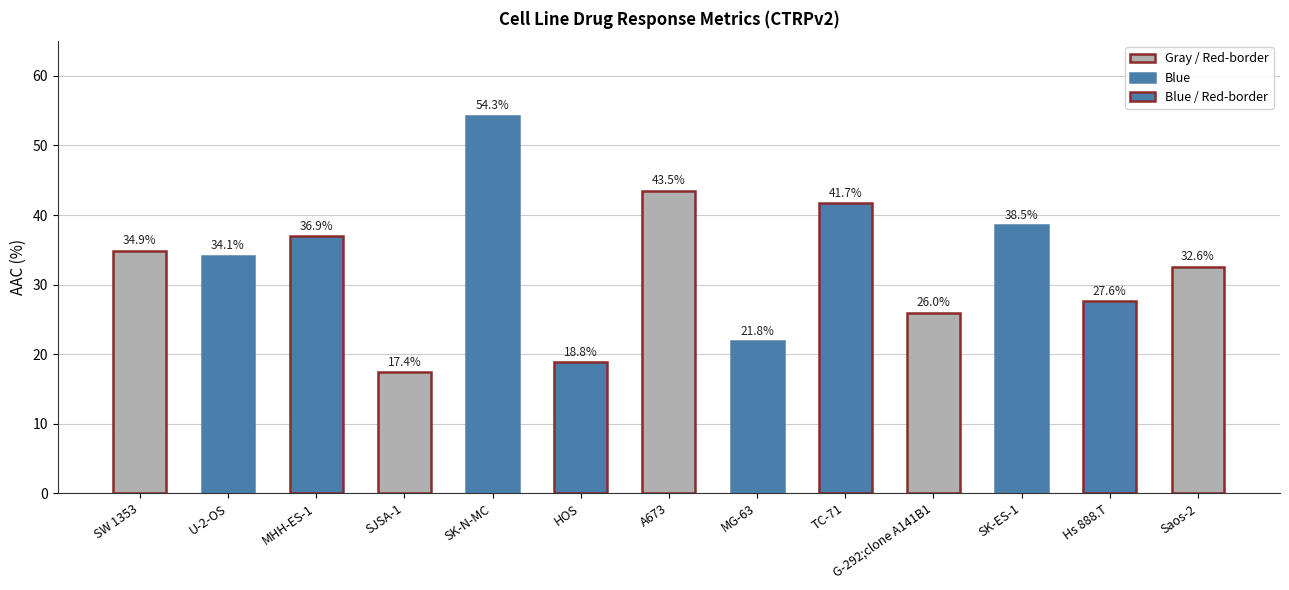

List the labels in order of value, smallest first.

SJSA-1, HOS, MG-63, G-292;clone A141B1, Hs 888.T, Saos-2, U-2-OS, SW 1353, MHH-ES-1, SK-ES-1, TC-71, A673, SK-N-MC